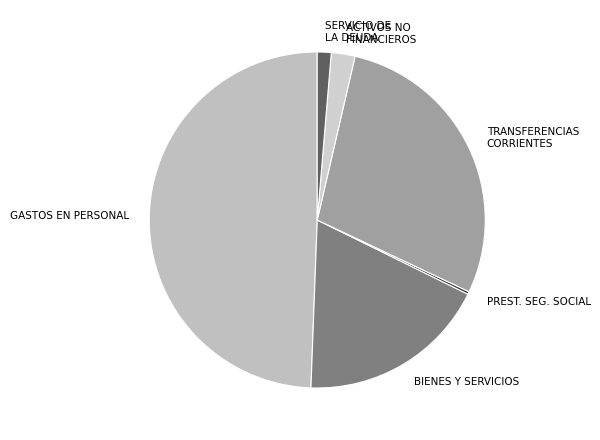

What is the ratio of the value at BIENES Y SERVICIOS to the value at ACTIVOS NO FINANCIEROS?

8.0